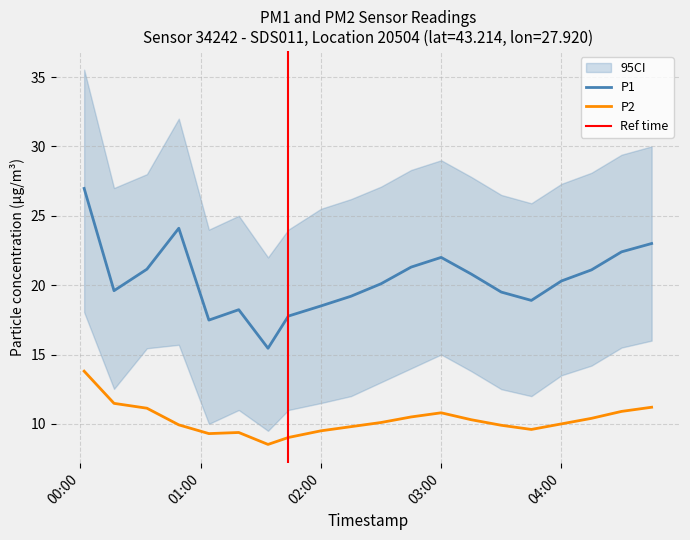

At how many categories does at least one series exceed 14?

20